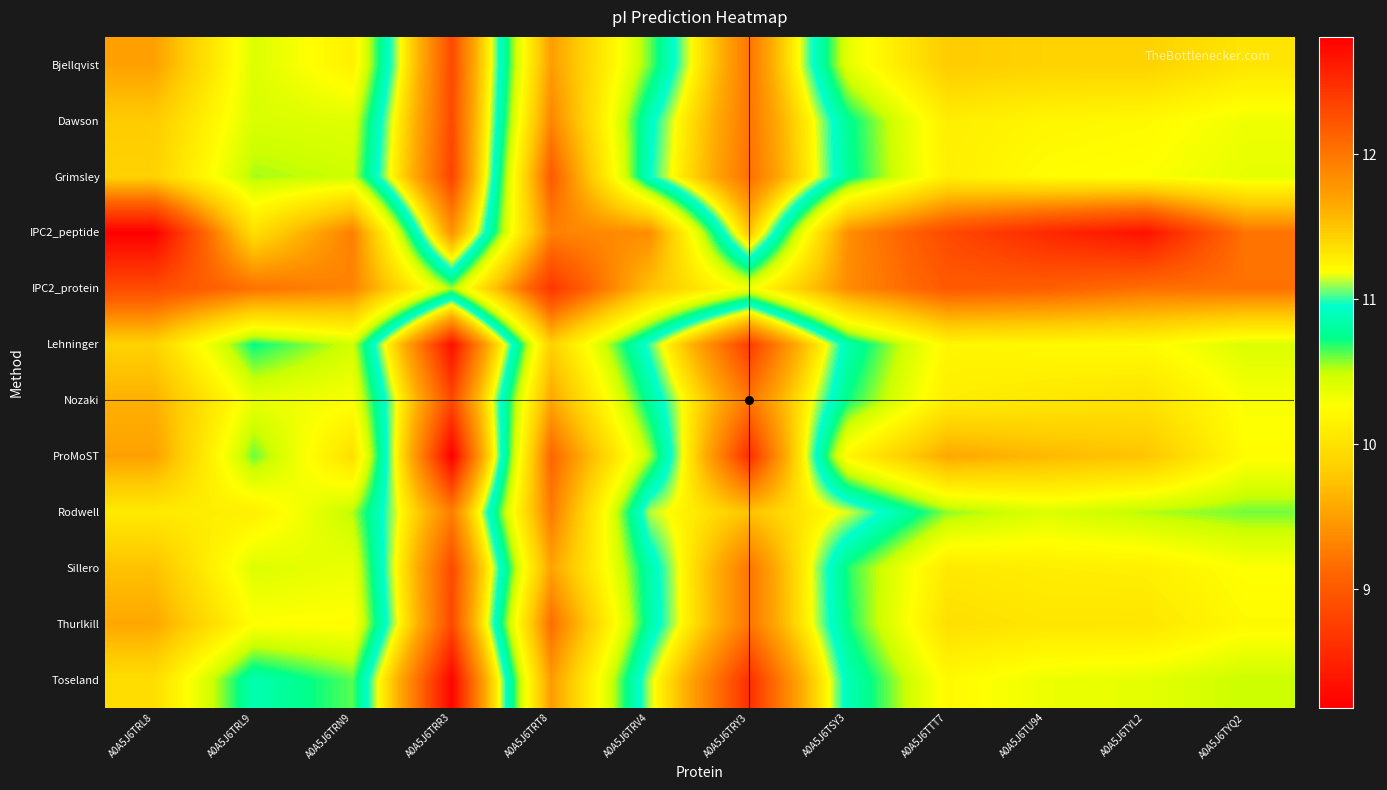

What is the spread (max minus min) of values at A0A5J6TRN9?

1.3